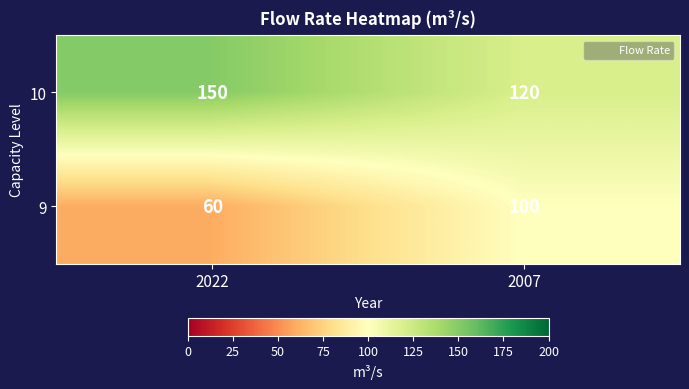

Reading left to right, transcribe all the data shown in this chart.

10: 2022=150	2007=120
9: 2022=60	2007=100